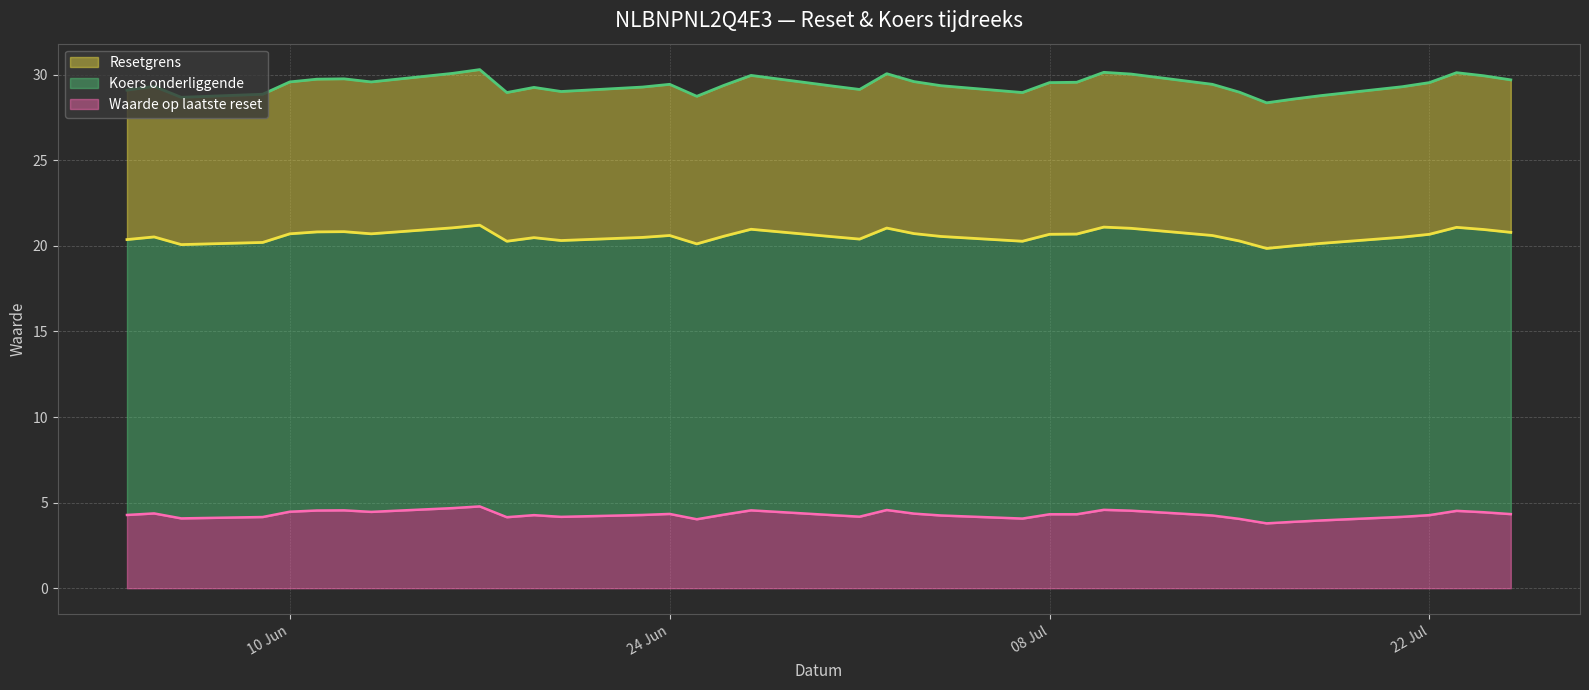

How many data points in Resetgrens are less than 20?

2